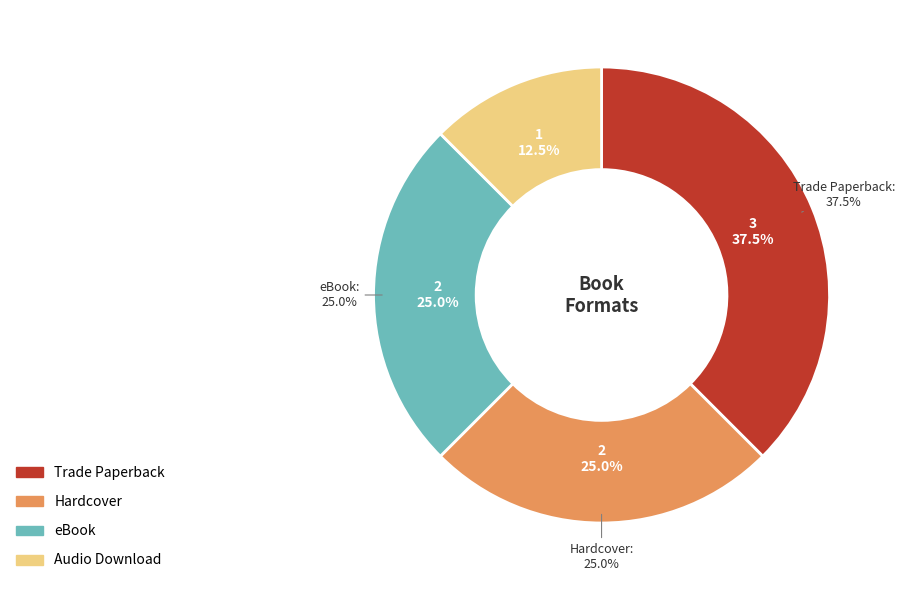

What is the change in value from Hardcover to Audio Download?

-1